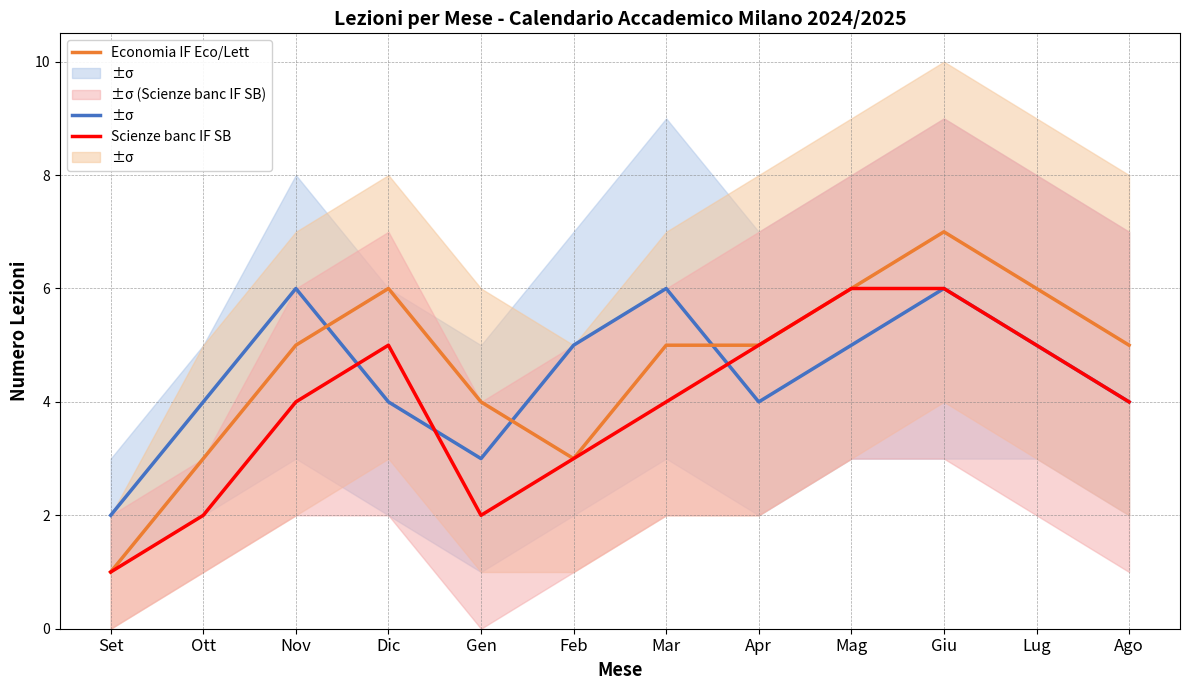

At which category does the chart reach its peak across all series?

Giu